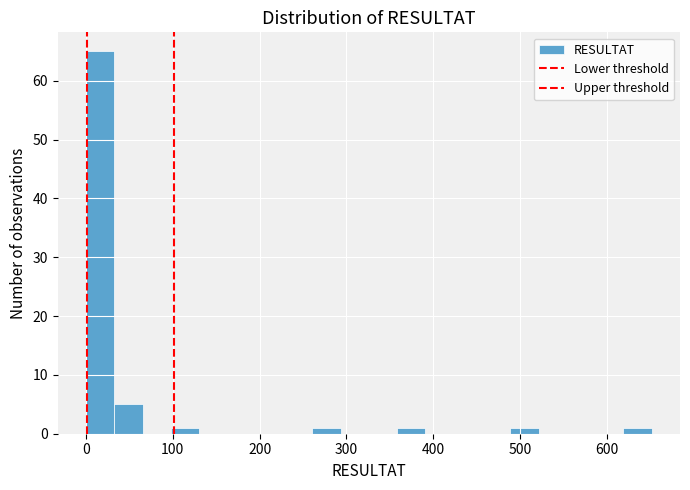

Around what value on the x-axis is the tallest bar? Give the approximate position of its centre, as read against the axis.

20